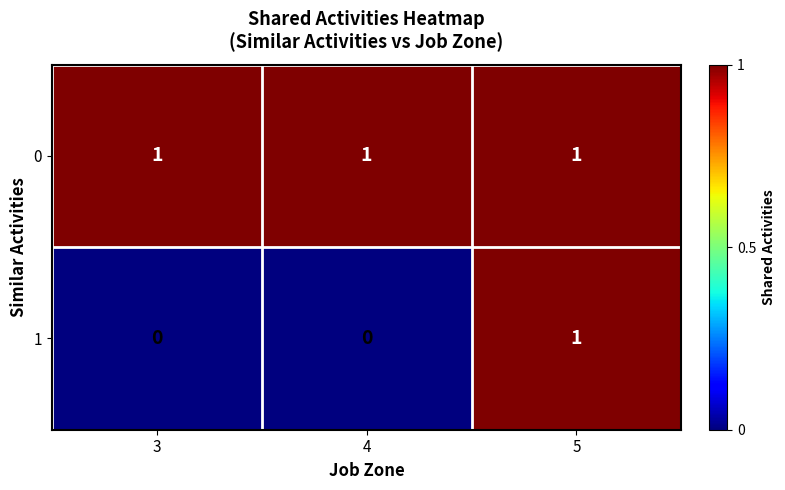

Reading left to right, transcribe all the data shown in this chart.

0: 1	1	1
1: 0	0	1